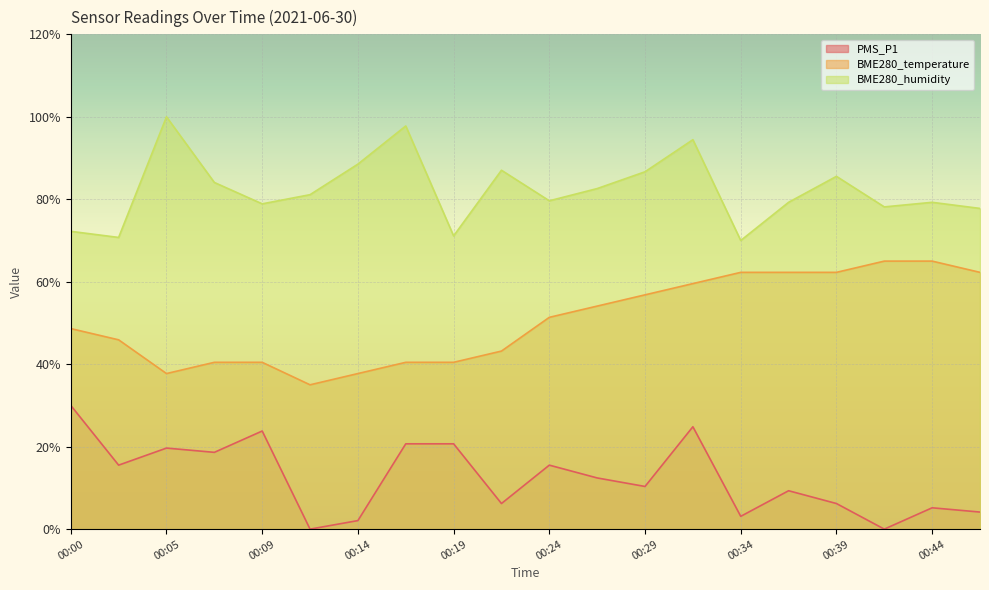

How many data points in BME280_humidity are less than 81?

10